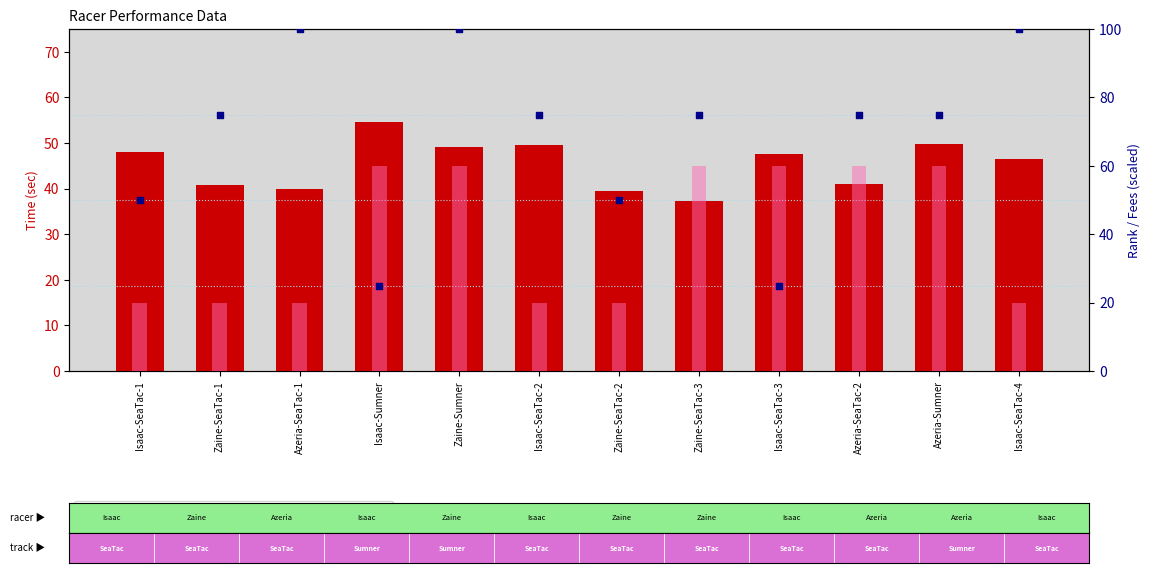

At which category is the sum across all series the highest?

Zaine-Sumner